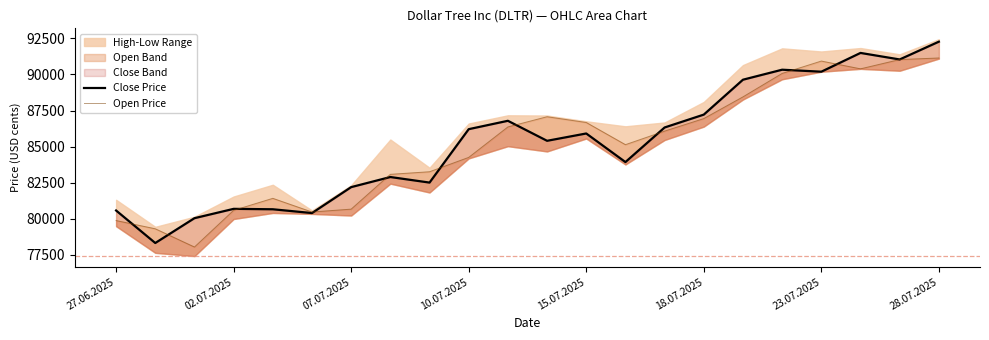

How many data points in Open Price are above 86073?

10